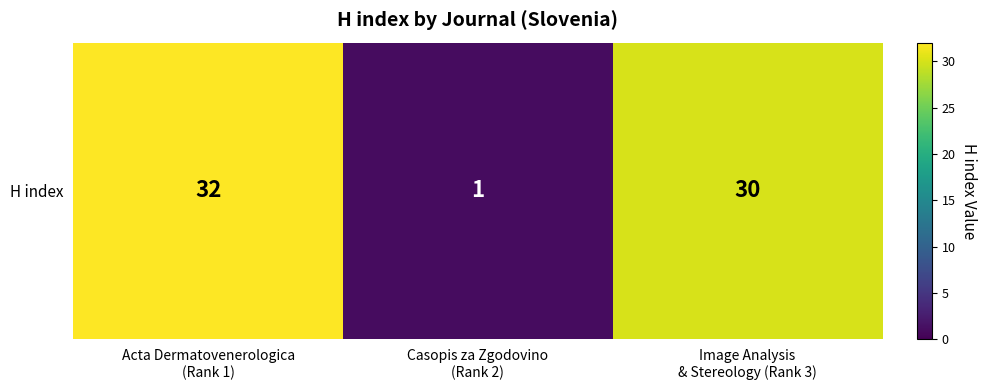

Reading left to right, transcribe all the data shown in this chart.

Acta Dermatovenerologica
(Rank 1)=32	Casopis za Zgodovino
(Rank 2)=1	Image Analysis
& Stereology (Rank 3)=30